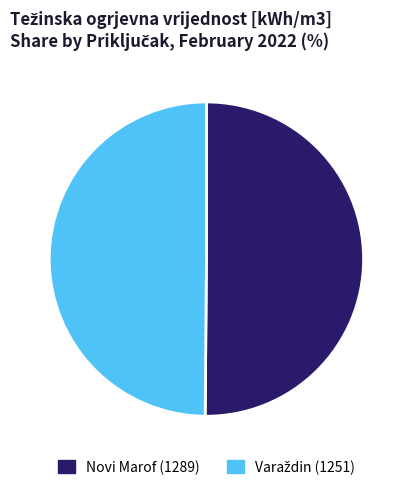

True or false: Novi Marof (1289) accounts for 38% of the total.

False